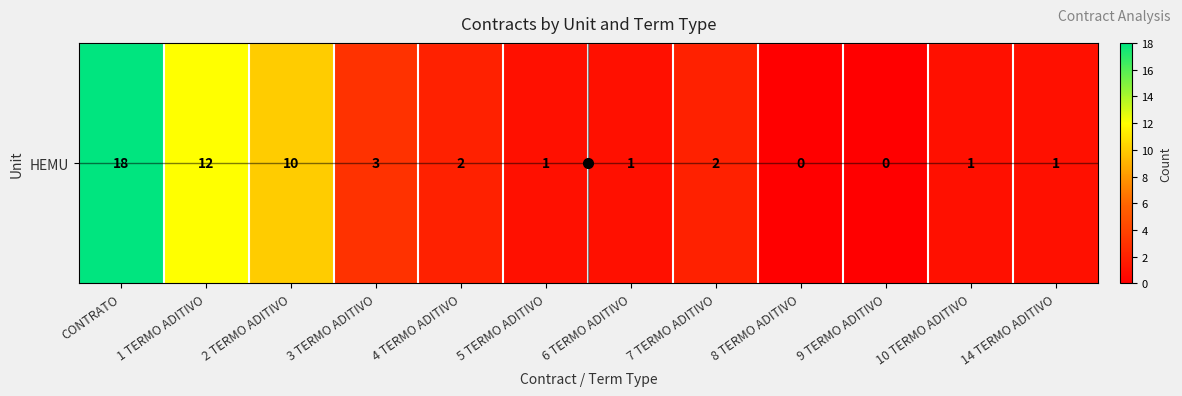

Approximately how many times larger is the value at 4 TERMO ADITIVO compared to 14 TERMO ADITIVO?

2.0